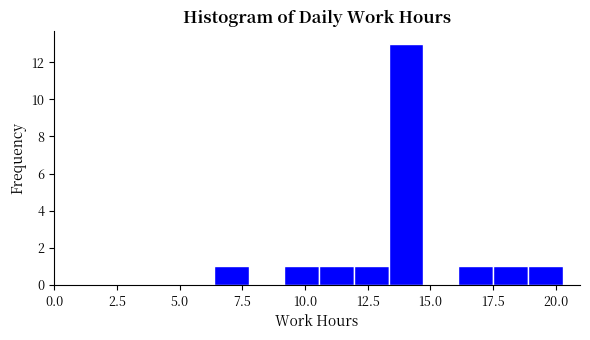

Read against the x-axis, roughly where is the centre of the tallest bar?

14.0